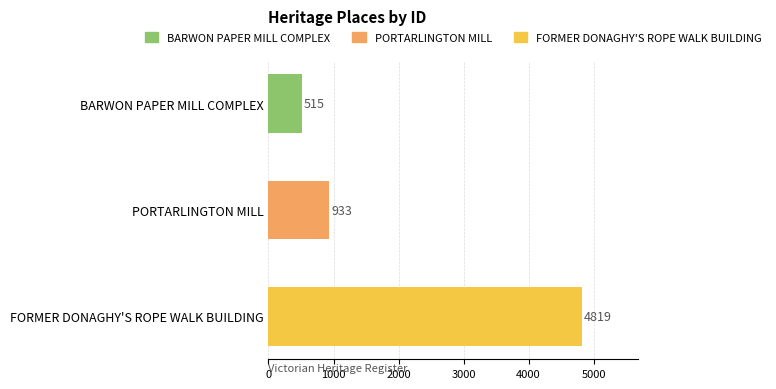

Where is the data nearest to the value 2667?

PORTARLINGTON MILL